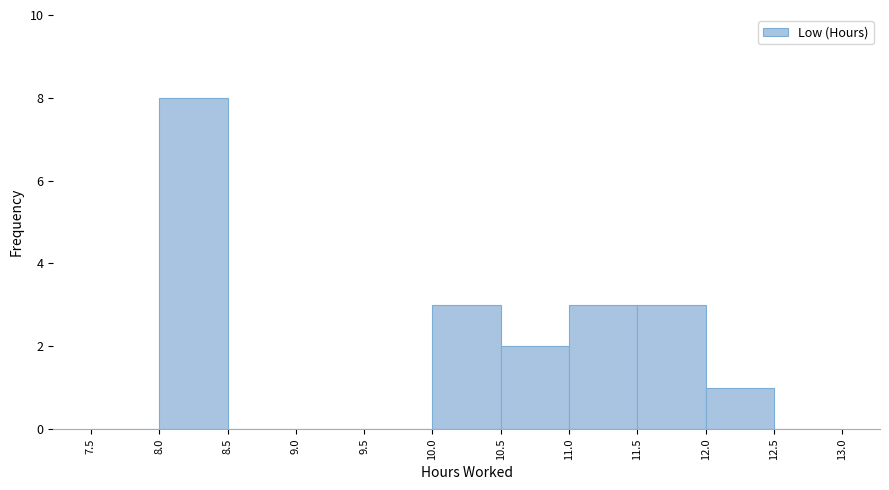

Reading left to right, list every bar in this chart as the range it spans on the x-axis followed by its height. The values are not printed on the chart, so give them approximately, as read against the axis.

7.5 to 8.0: 0
8.0 to 8.5: 8
8.5 to 9.0: 0
9.0 to 9.5: 0
9.5 to 10.0: 0
10.0 to 10.5: 3
10.5 to 11.0: 2
11.0 to 11.5: 3
11.5 to 12.0: 3
12.0 to 12.5: 1
12.5 to 13.0: 0